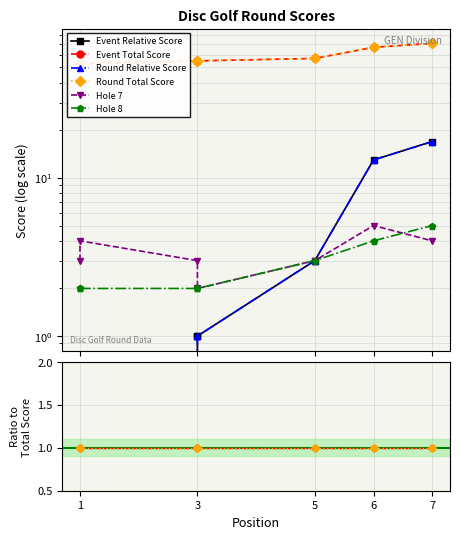

Which series has the largest total across all categories?

Event Total Score